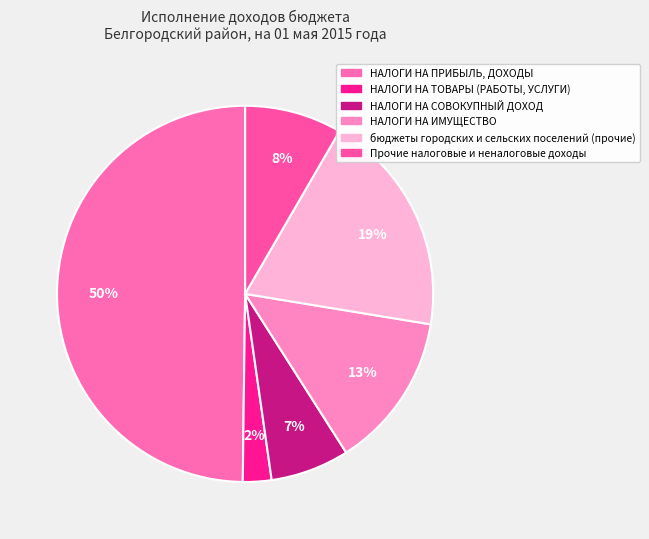

What is the total percentage of НАЛОГИ НА СОВОКУПНЫЙ ДОХОД and НАЛОГИ НА ТОВАРЫ (РАБОТЫ, УСЛУГИ)?

9.2%